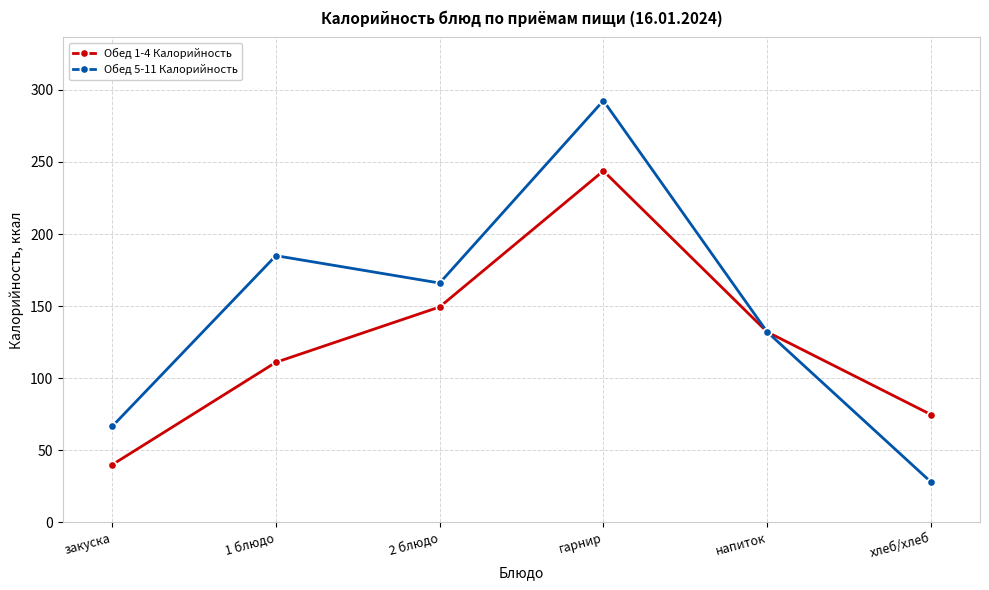

What is the value of the Обед 5-11 Калорийность point at the 3rd from the left?

166.0